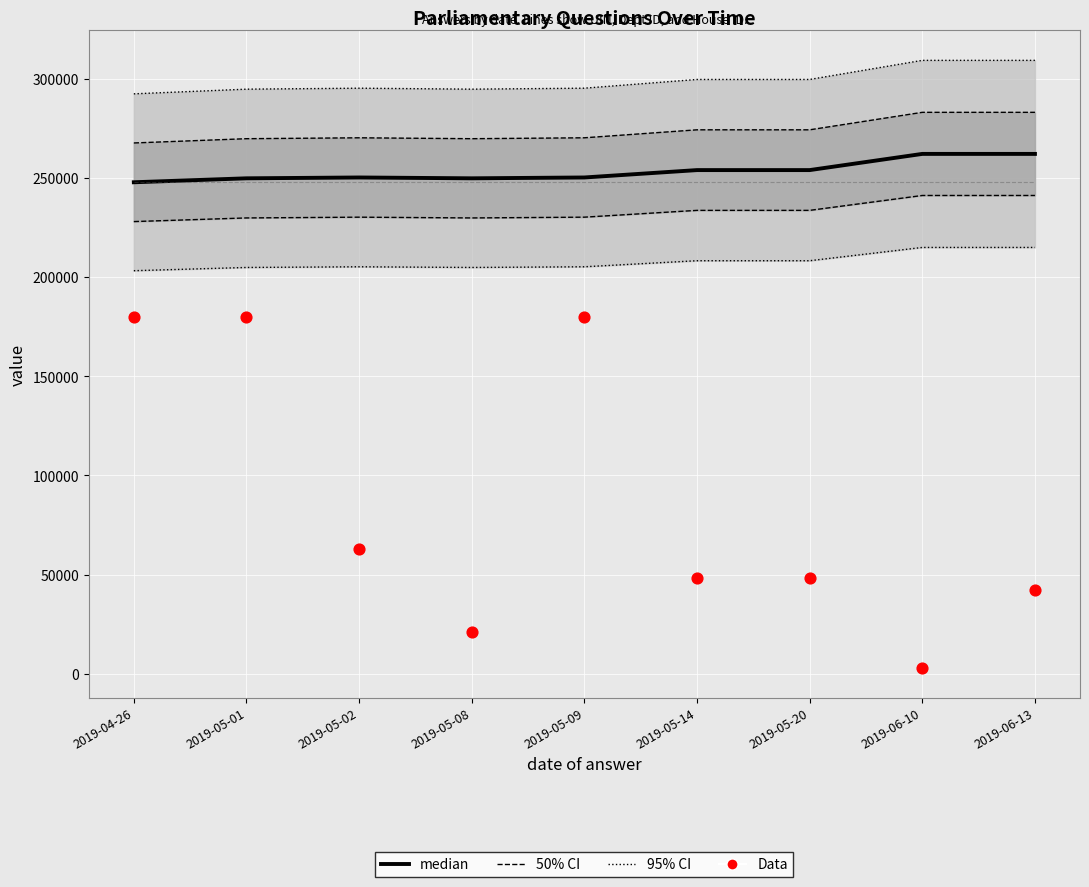

At which category is the sum across all series the highest?

2019-05-09